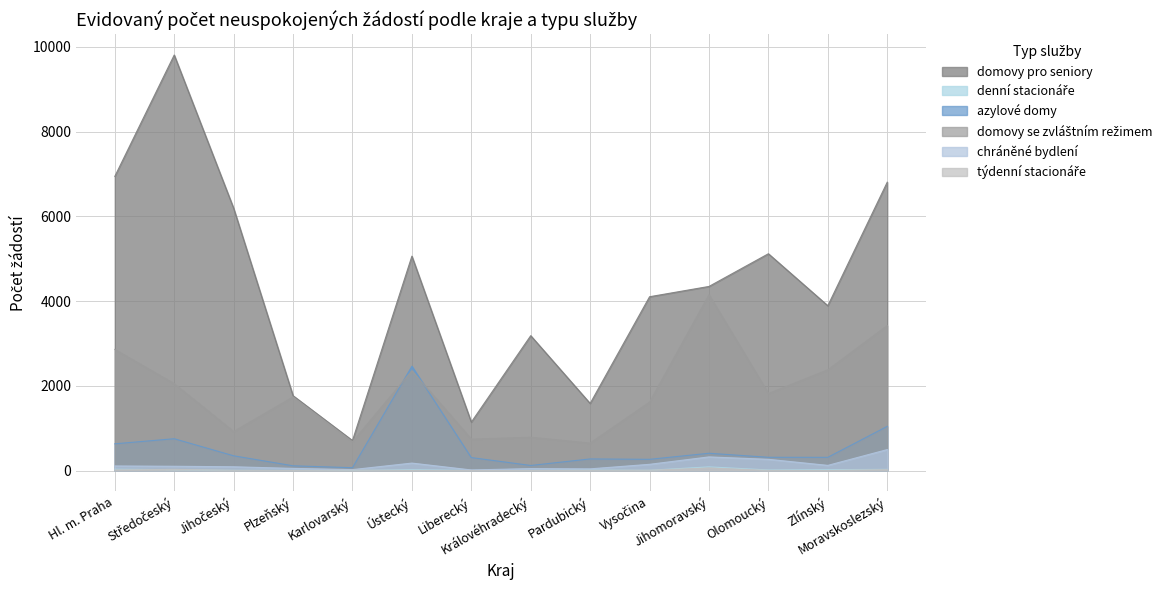

Between Královéhradecký and Hl. m. Praha, which is larger?

Hl. m. Praha